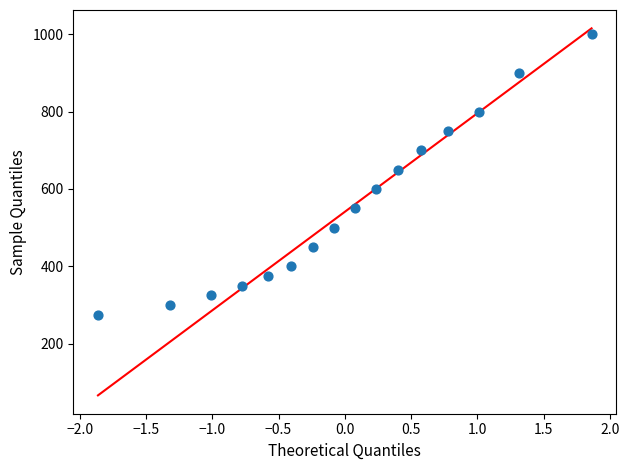

What is the range of Y values (max minus min)?

725